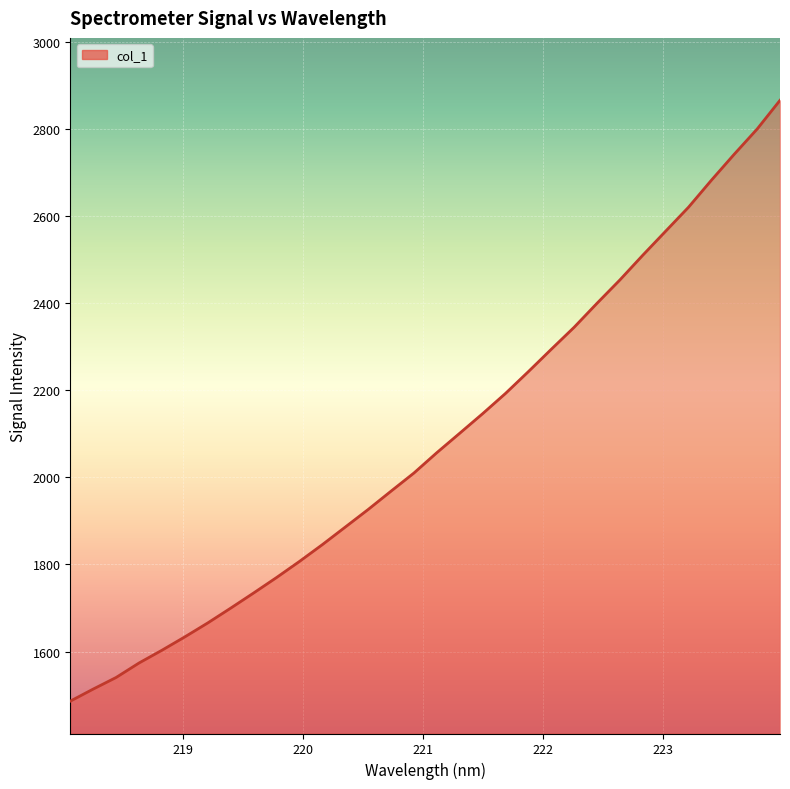

Does the chart display data point markers on the line(s)?

No